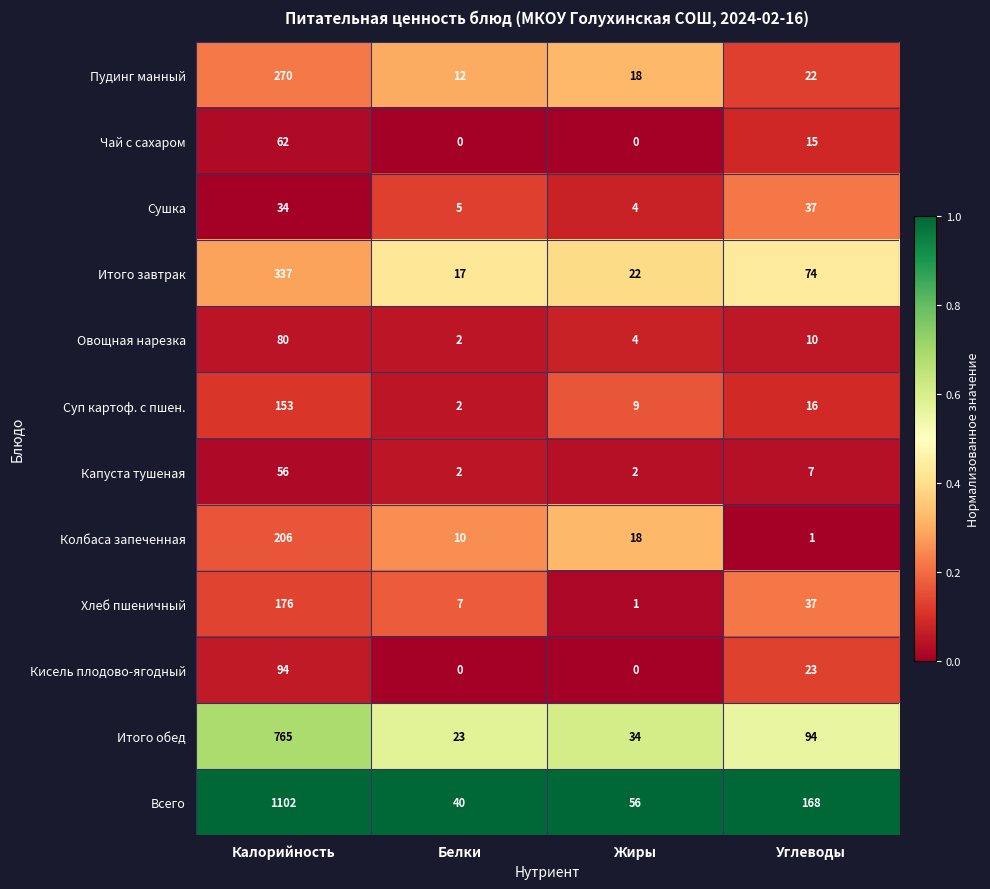

Which series changed the most between Калорийность and Углеводы?

Всего